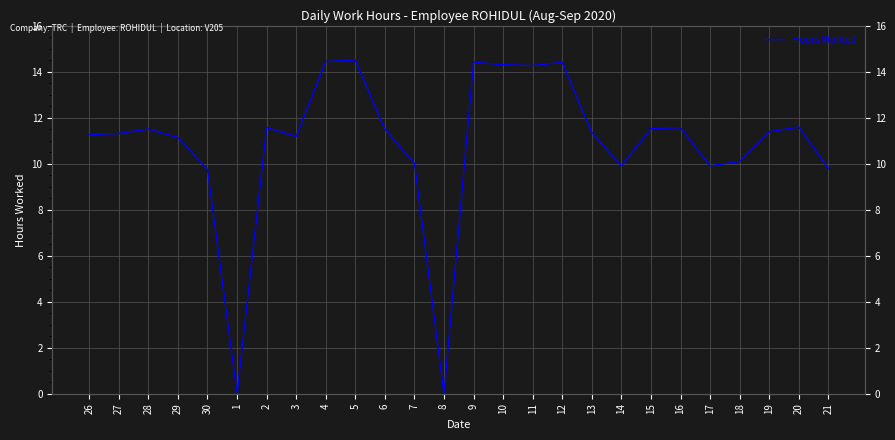

Rank the categories by value from lowest to highest.

1, 8, 30, 21, 14, 17, 7, 18, 29, 3, 26, 27, 13, 19, 28, 6, 15, 16, 2, 20, 11, 10, 12, 9, 4, 5